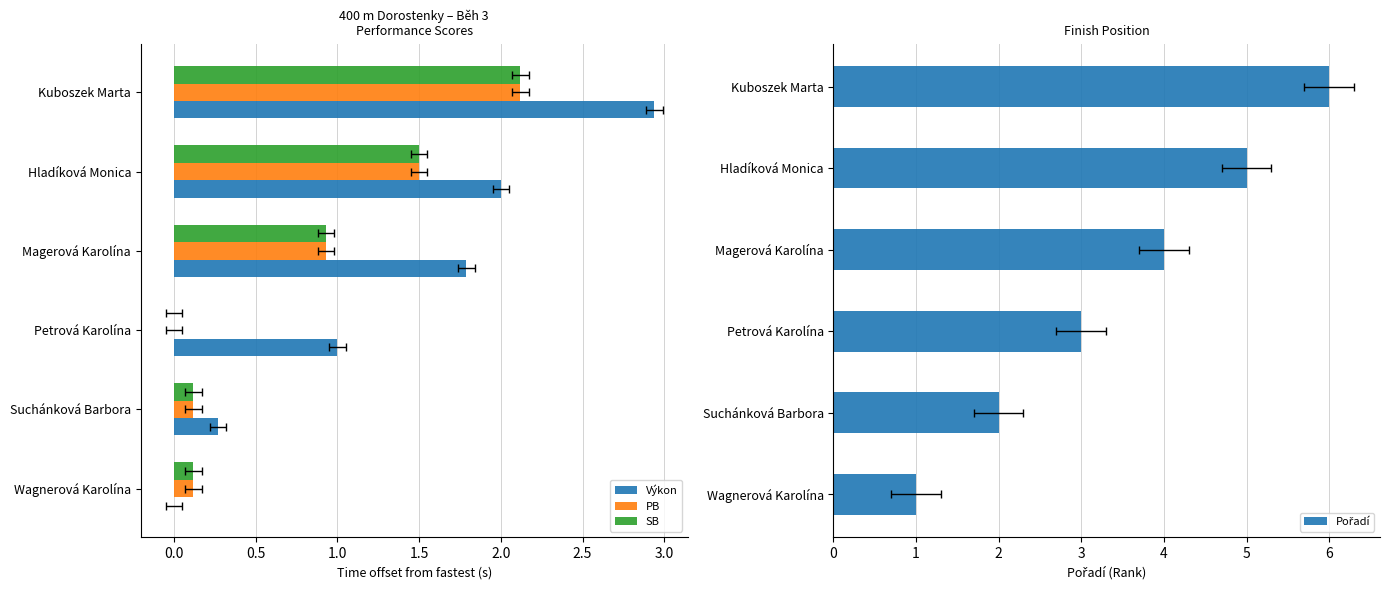

What is the value of the Pořadí bar at the 4th from the left?

4.0